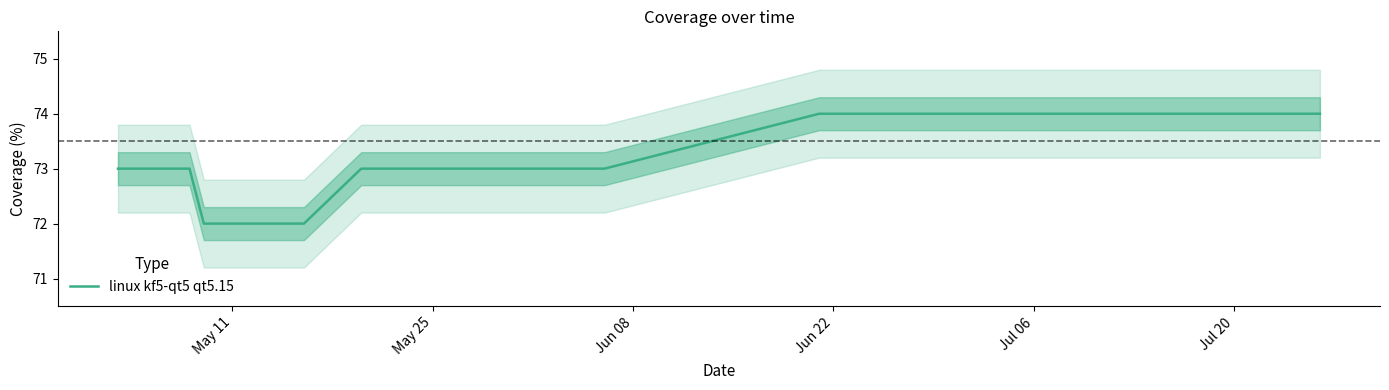

Count the number of data series in this chart.

1